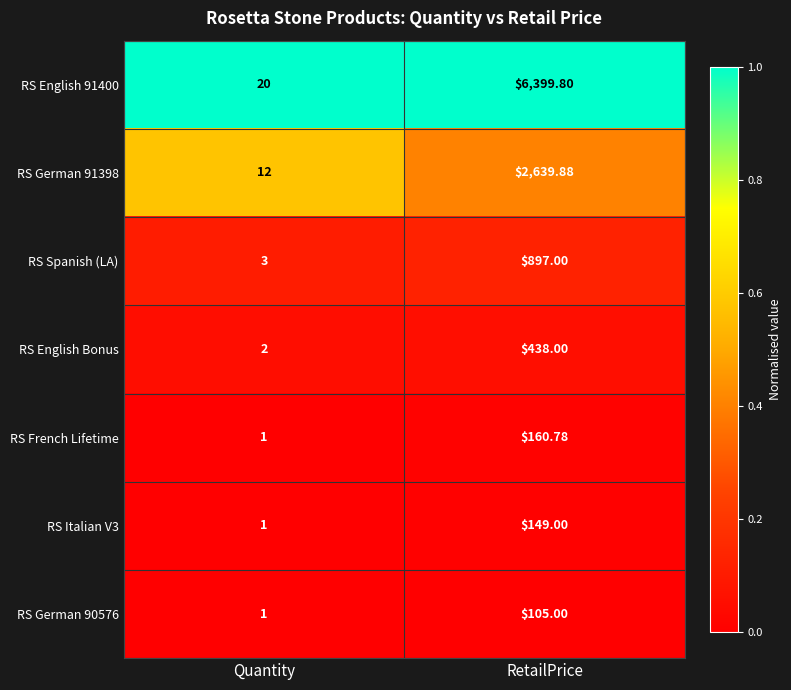

Rank the categories by RS German 90576 value from highest to lowest.

RetailPrice, Quantity